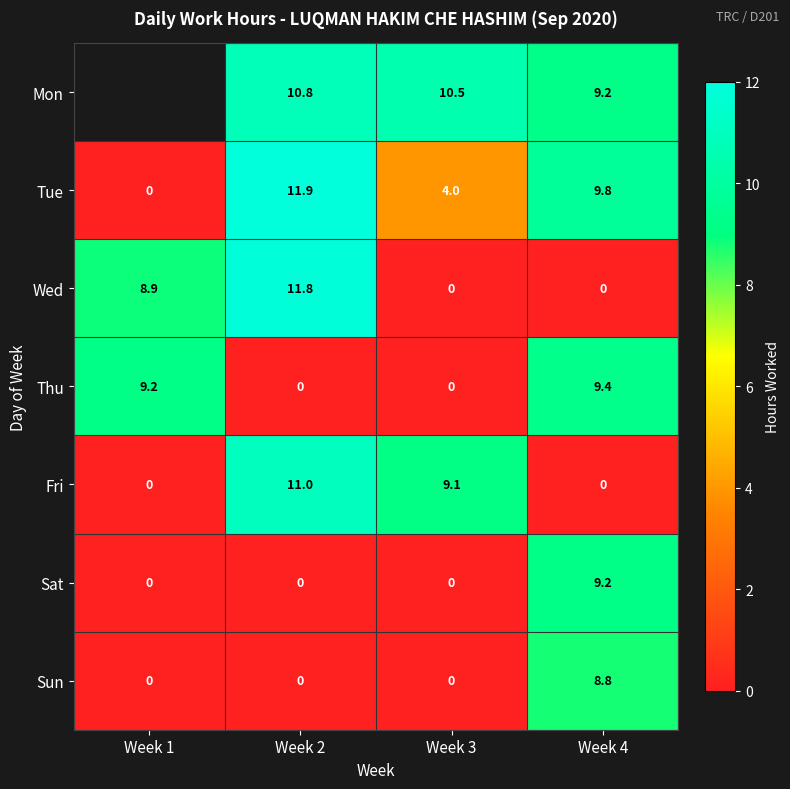

At which category is the sum across all series the highest?

Week 4